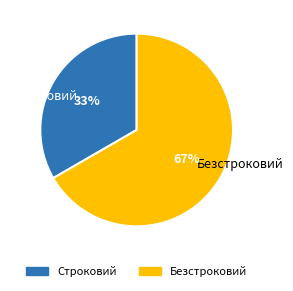

Approximately how many times larger is the value at Строковий compared to Безстроковий?

0.5